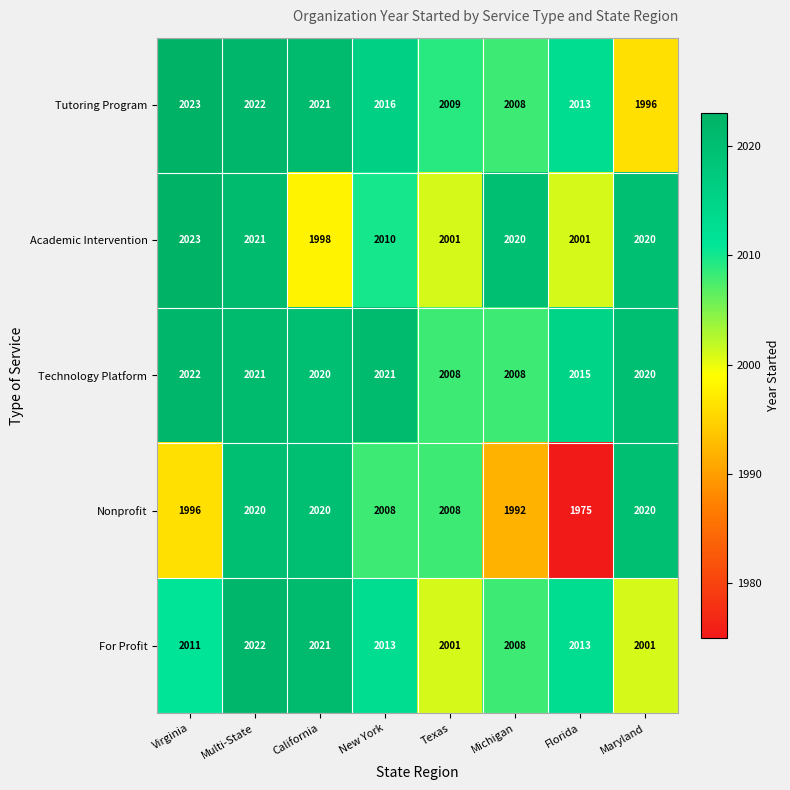

What is the highest value of the For Profit series?

2022